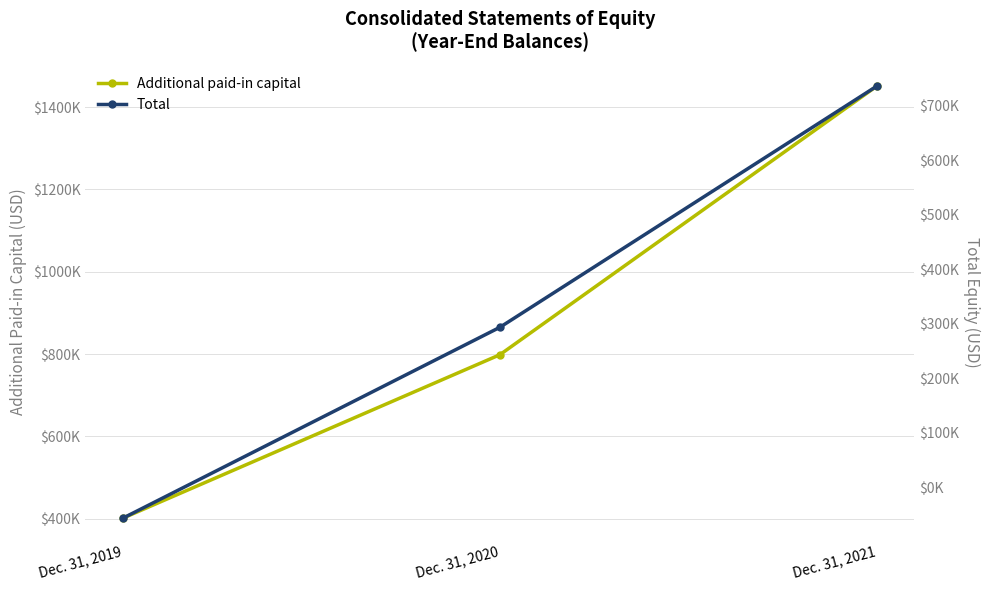

Reading right to left, list all the values displayed in this chart.

Additional paid-in capital: Dec. 31, 2021=1450839	Dec. 31, 2020=798478	Dec. 31, 2019=401595
Total: Dec. 31, 2021=736228	Dec. 31, 2020=293827	Dec. 31, 2019=-56254